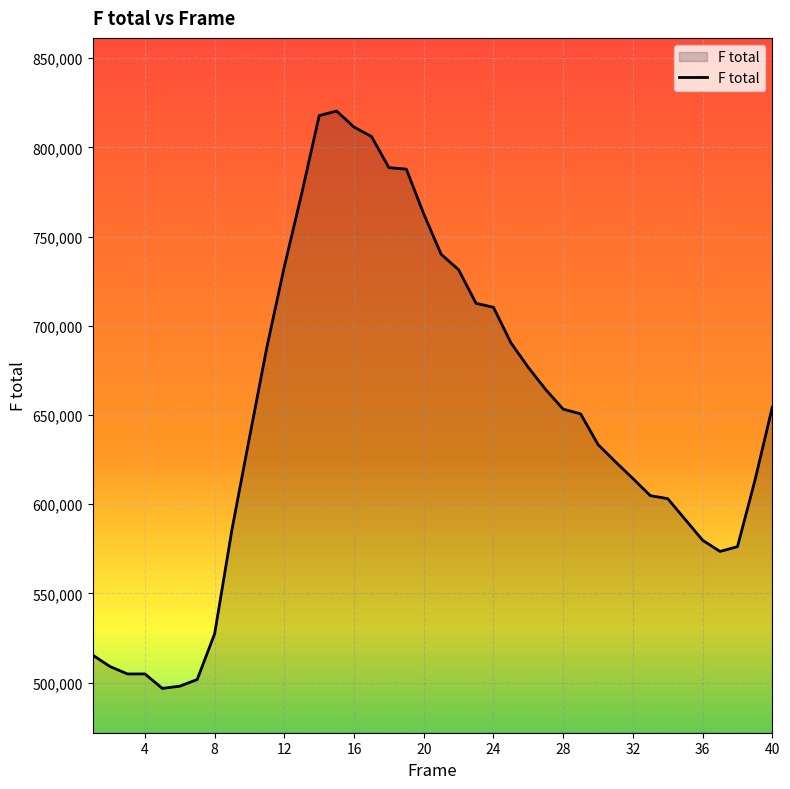

What is the minimum value shown in the chart?

496743